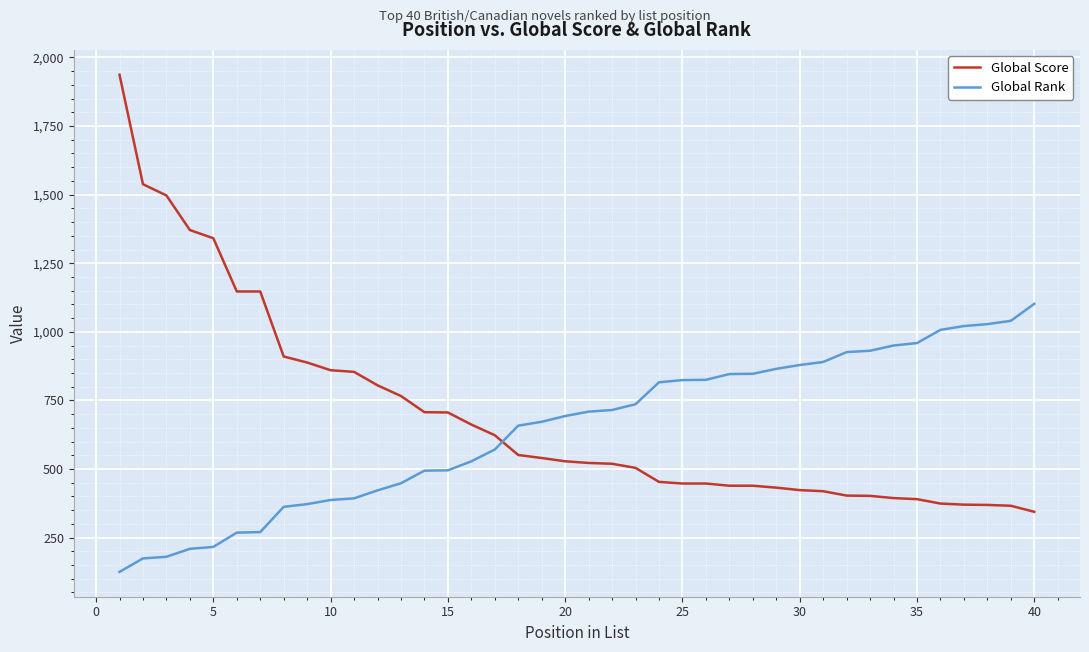

How many times do Global Rank and Global Score cross each other?

1